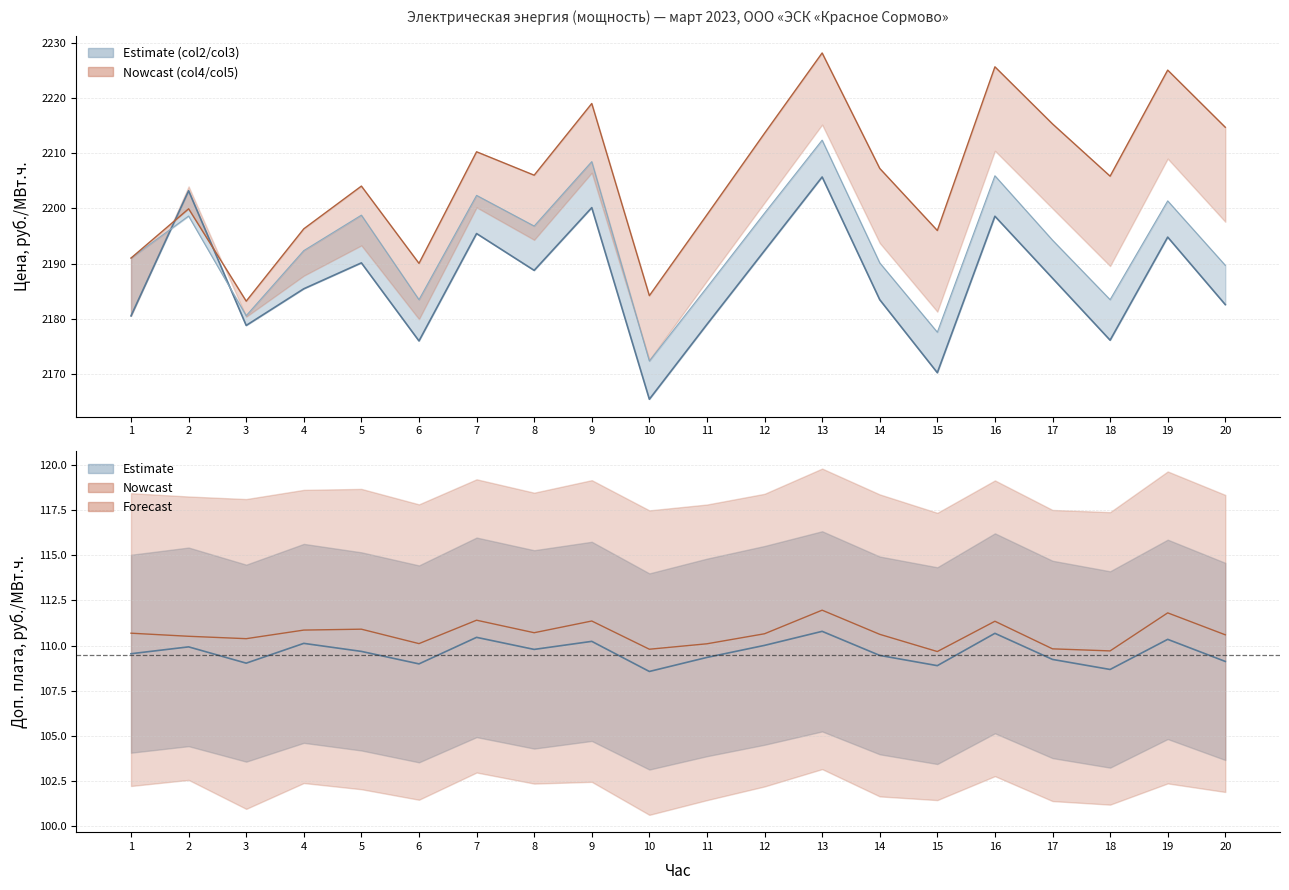

What is the minimum value for Price_col3?

2165.4